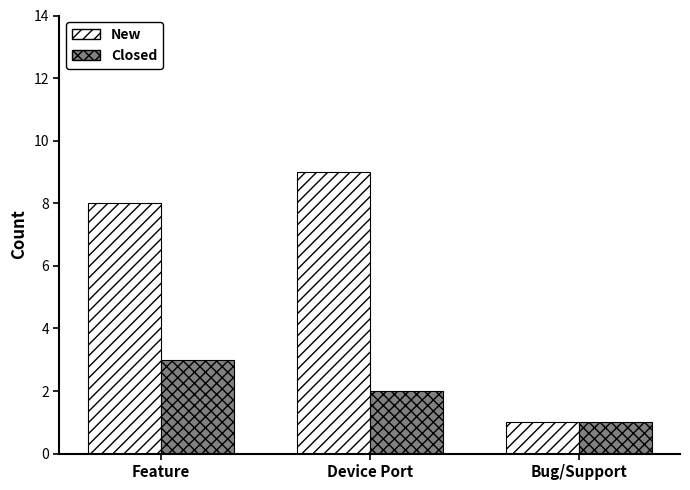

What is the value of the Closed bar at the 3rd from the left?

1